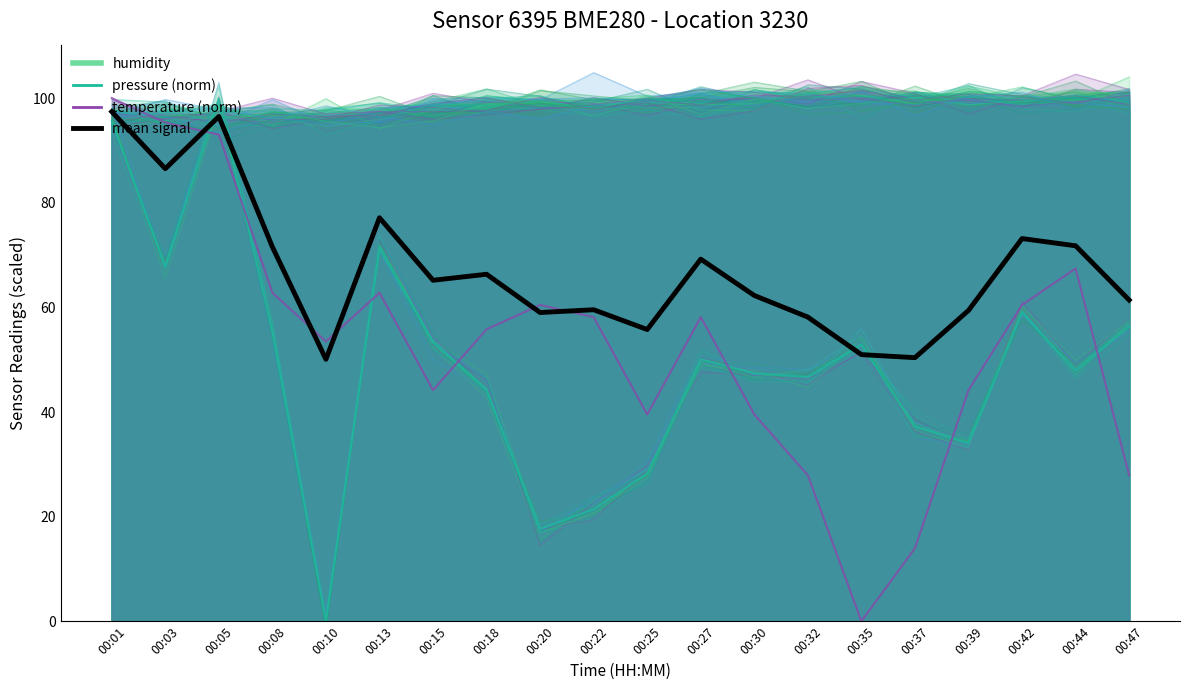

How many data points does each series have?

20